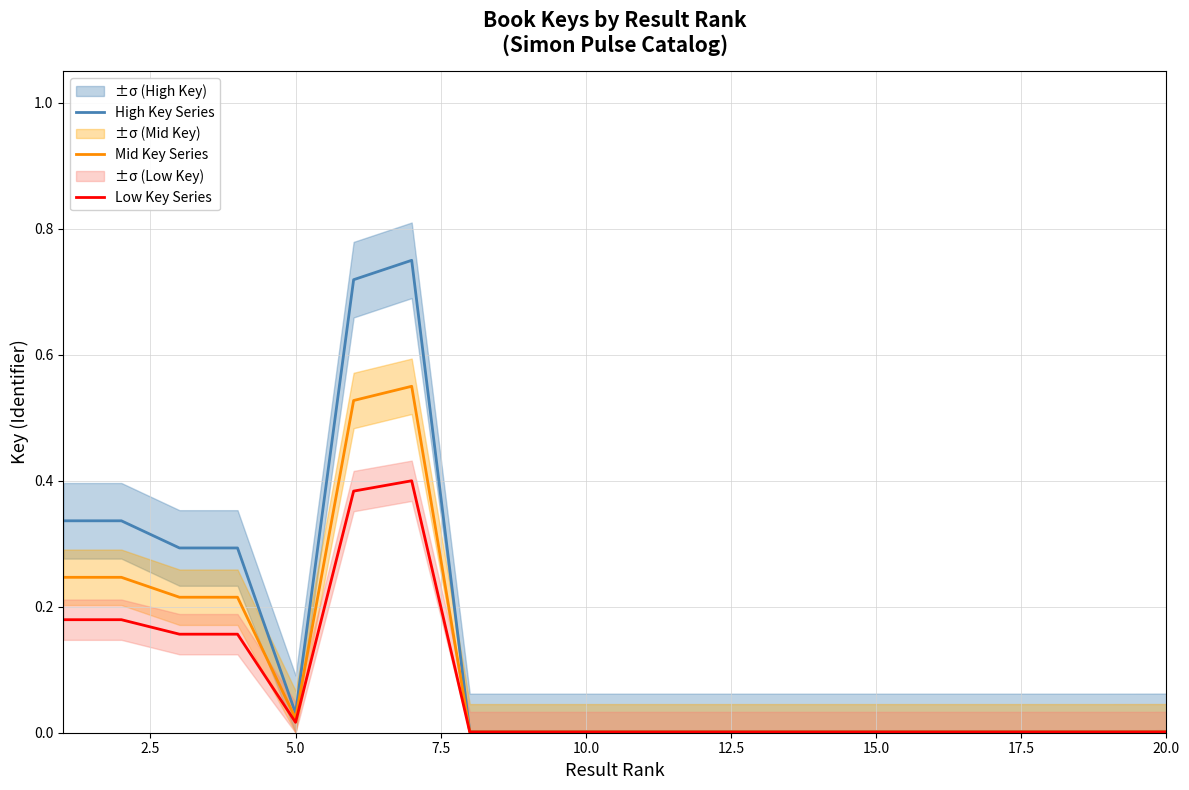

True or false: Mid Key Series has a value of 0.0 at 10.0.

True